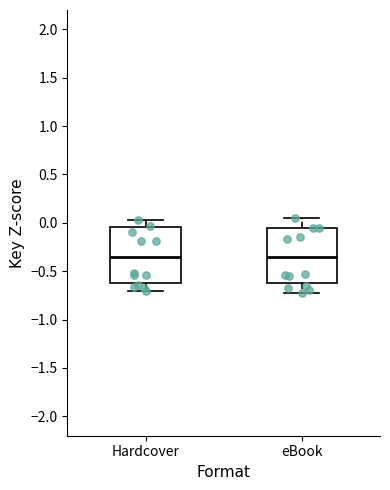

Reading left to right, read every box against the y-axis: the position of its median line, the range the box covers, and the ends of its whiskers. The values are not printed on the chart, so give them approximately, as read against the axis.

Hardcover: median -0.35, box -0.60 to -0.05, whiskers -0.70 to 0.05
eBook: median -0.35, box -0.65 to -0.05, whiskers -0.70 to 0.05